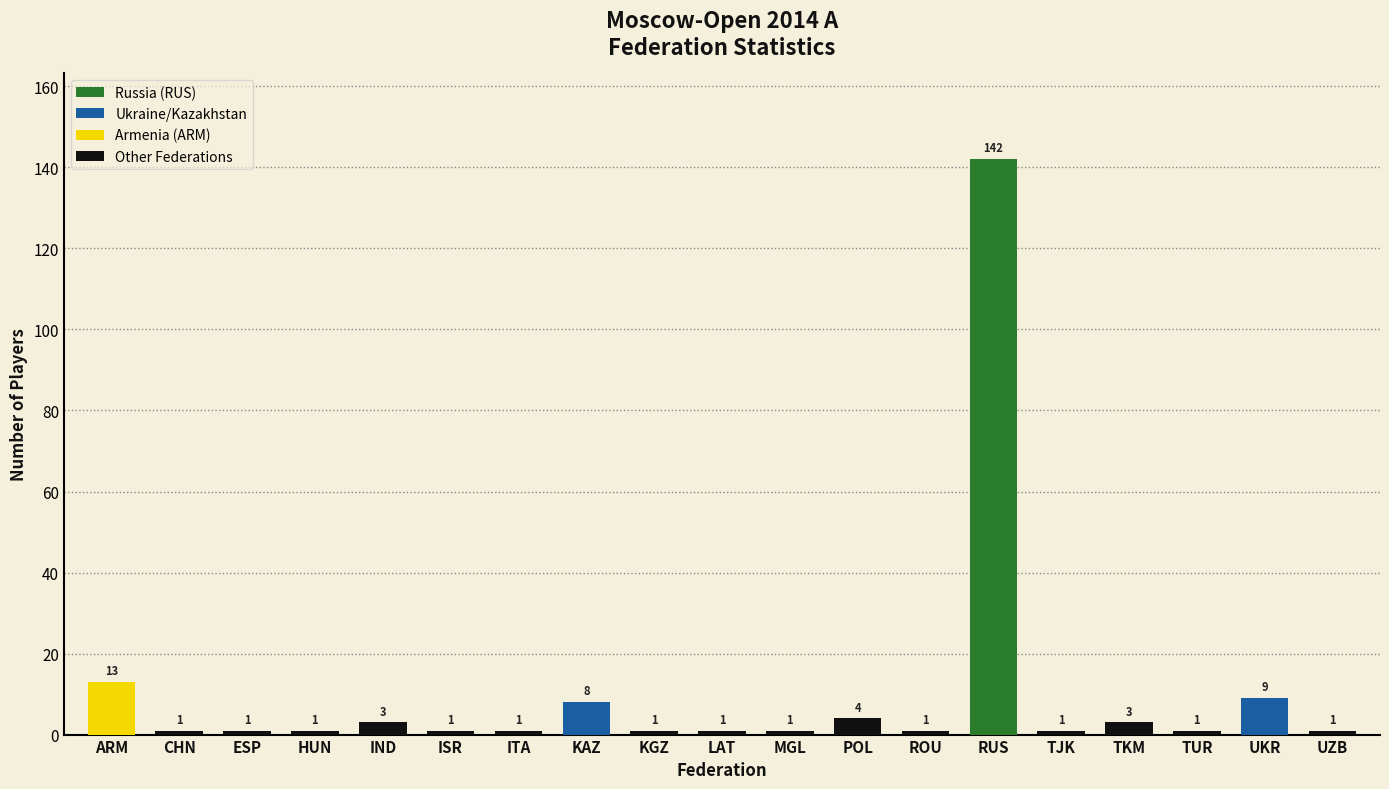

At which label is the value closest to 71?

ARM